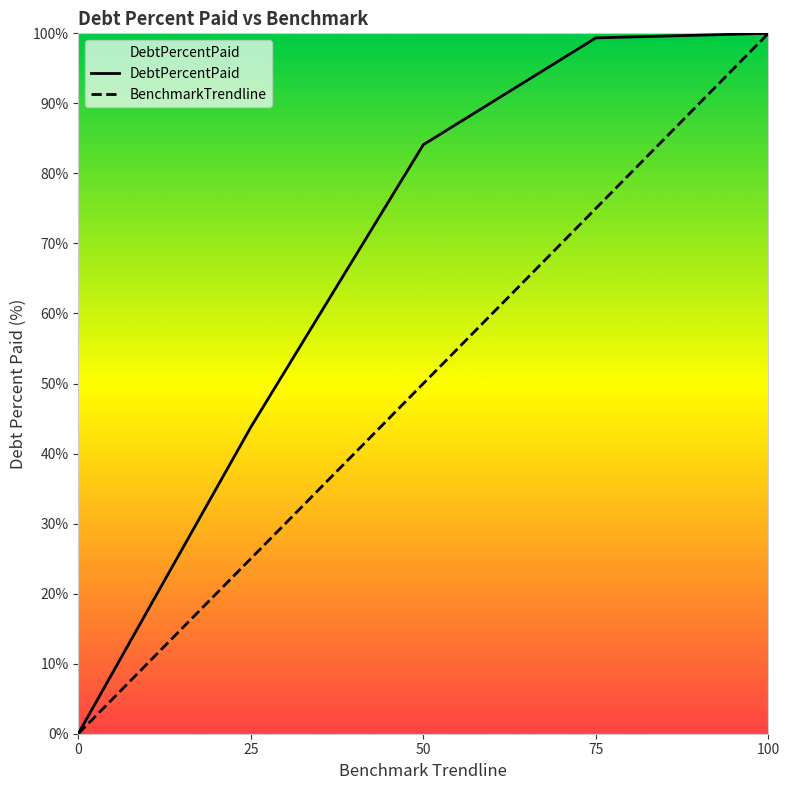

At 50, list the series in order from smallest to largest.

BenchmarkTrendline, DebtPercentPaid